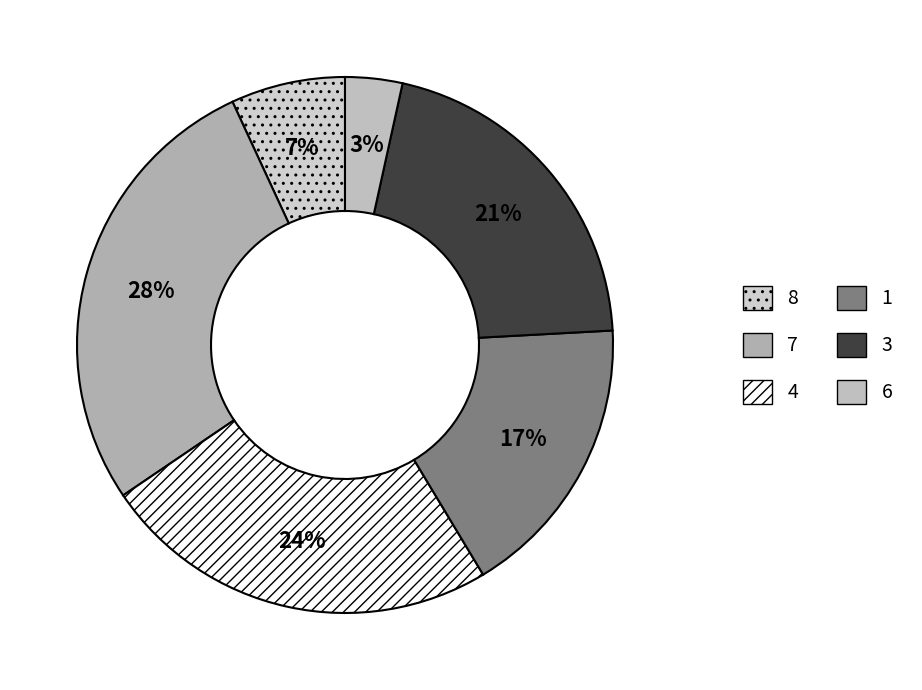

Rank the categories by value from lowest to highest.

6, 8, 1, 3, 4, 7